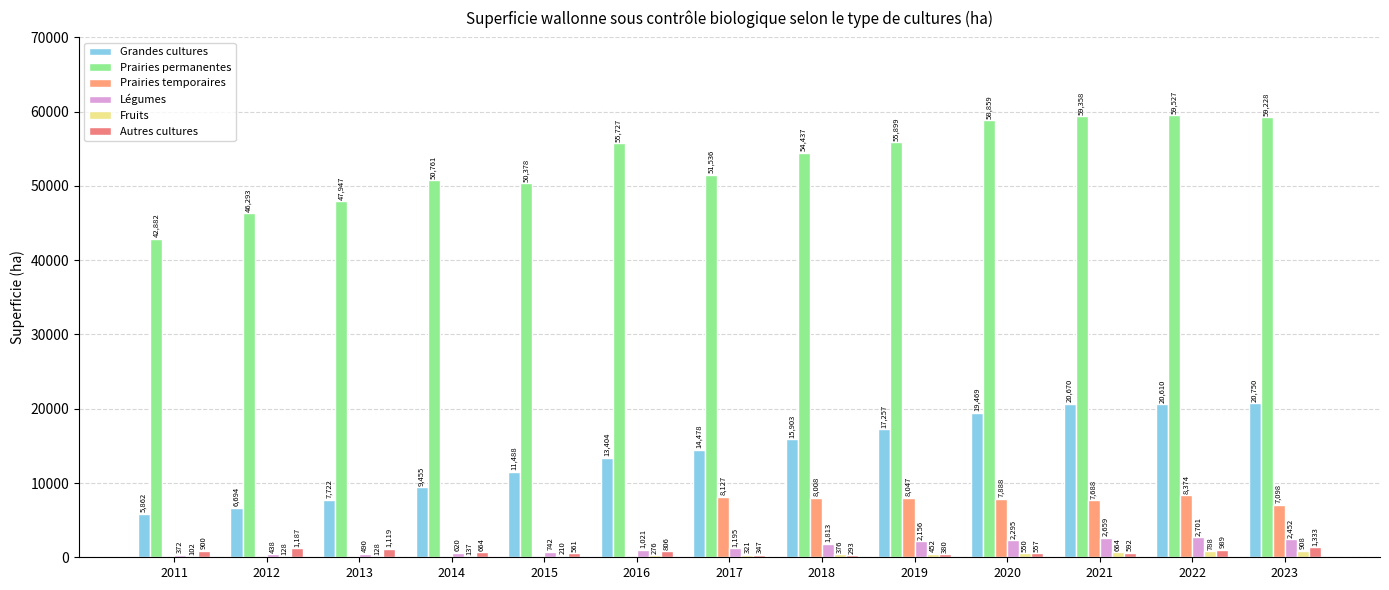

What are all the series names shown in the legend?

Grandes cultures, Prairies permanentes, Prairies temporaires, Légumes, Fruits, Autres cultures